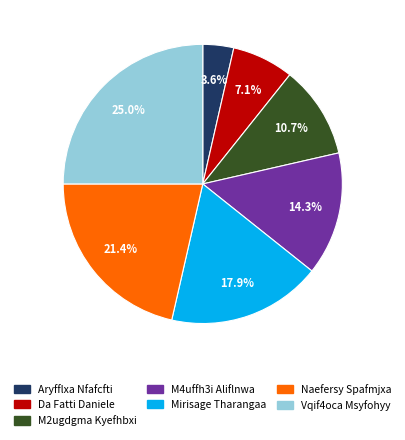

What percentage is the M4uffh3i Aliflnwa slice, to the nearest percent?

14%